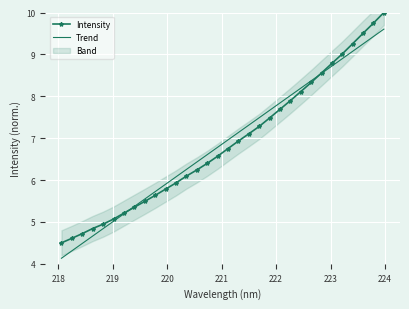

What is the minimum value for Intensity?

4.5